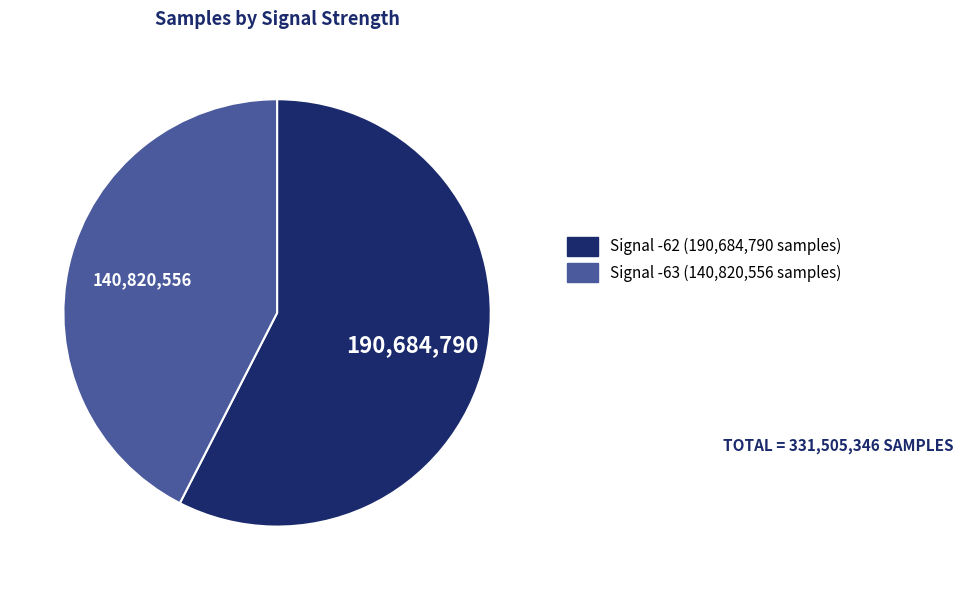

Is there any slice that represents more than half of the pie?

Yes